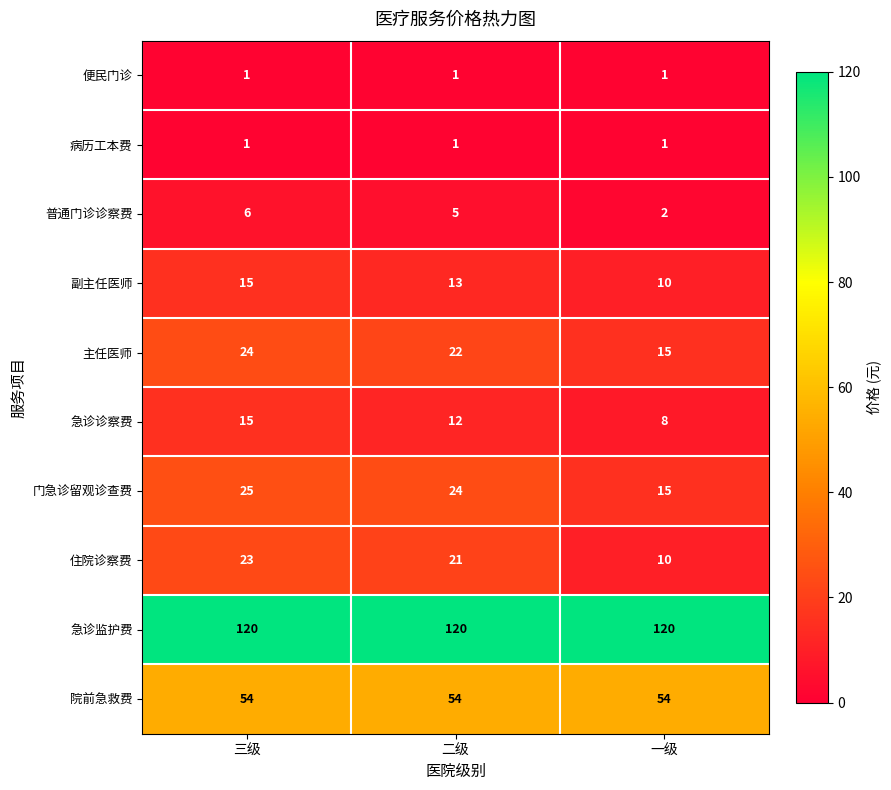

What is the highest value of the 住院诊察费 series?

23